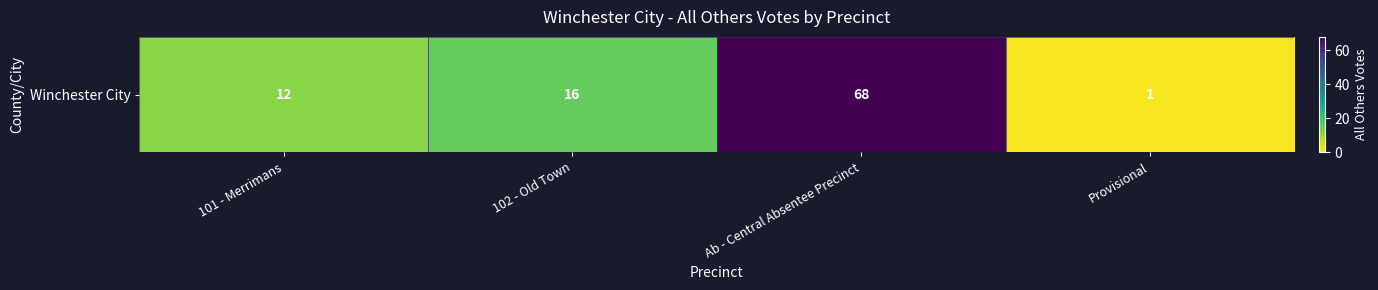

What is the approximate value at Ab - Central Absentee Precinct, to the nearest 10?

70